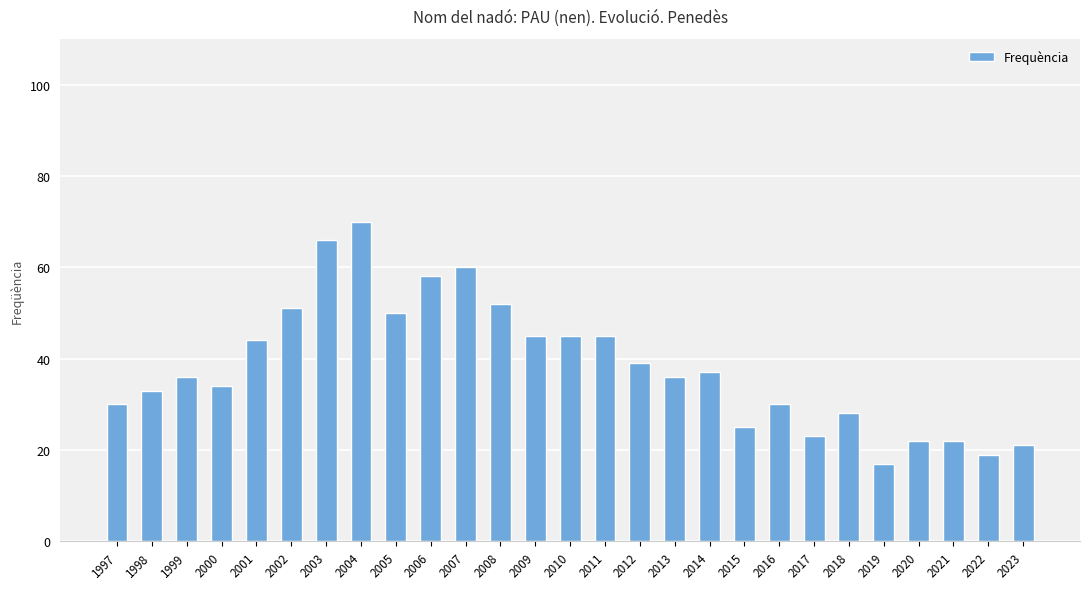

Count the number of categories in the chart.

27